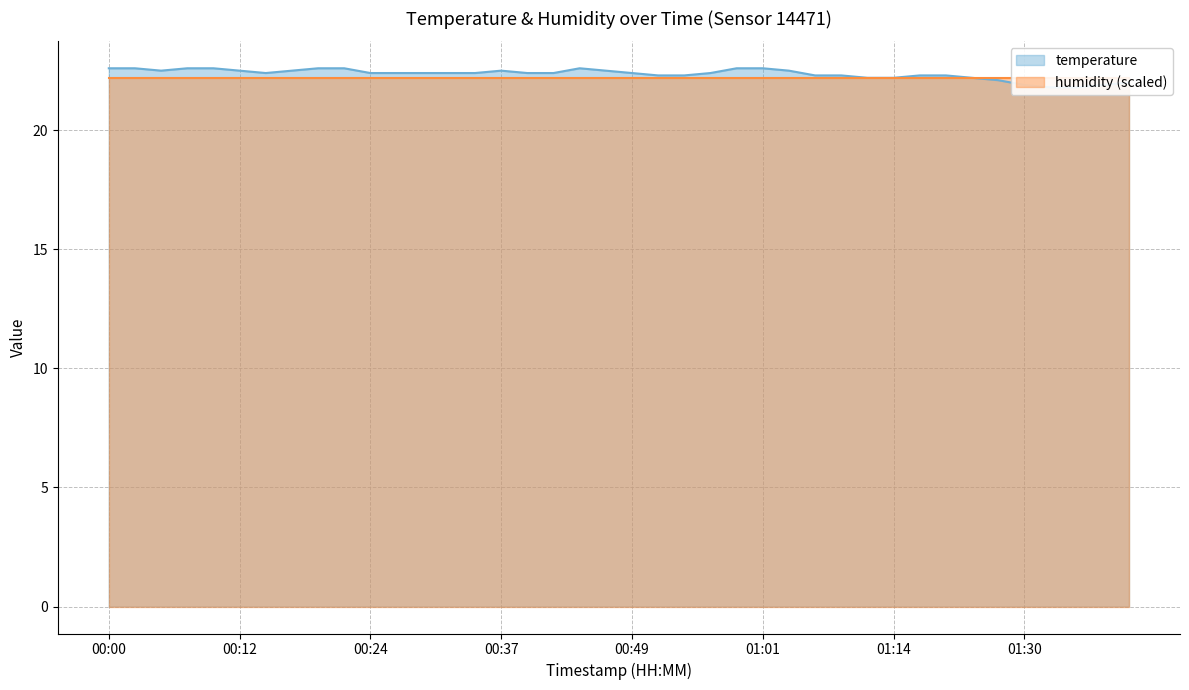

Is it true that the value at 01:24 is 22.2?

True